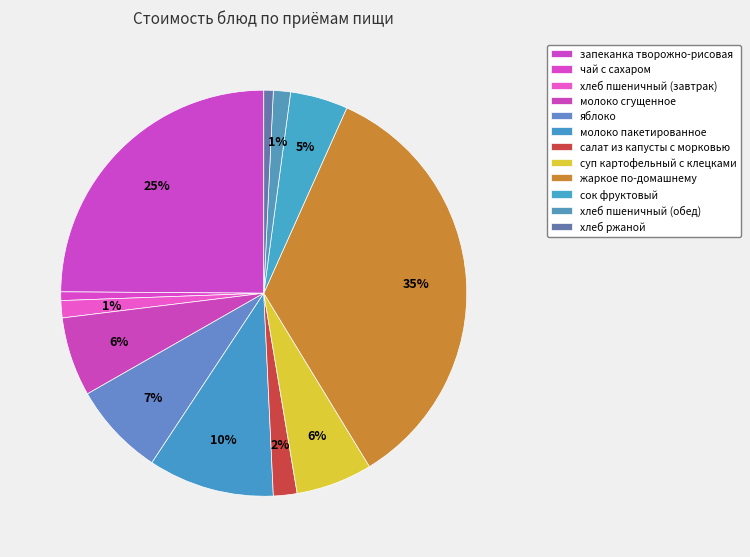

What portion of the pie excludes хлеб пшеничный (обед)?

98.6%